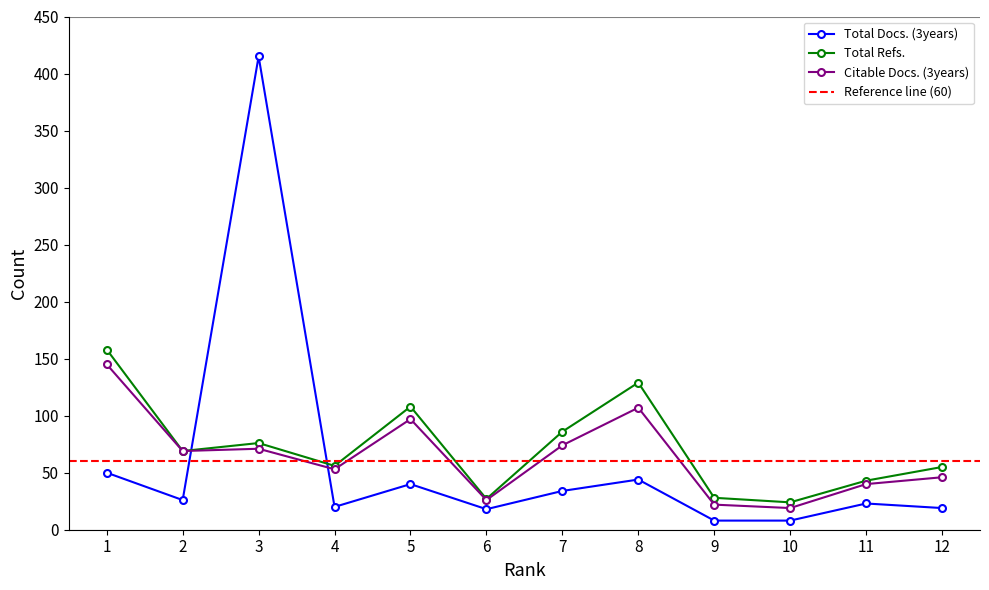

What is the sum of the Total Docs. (3years) values at 7 and 10?

42